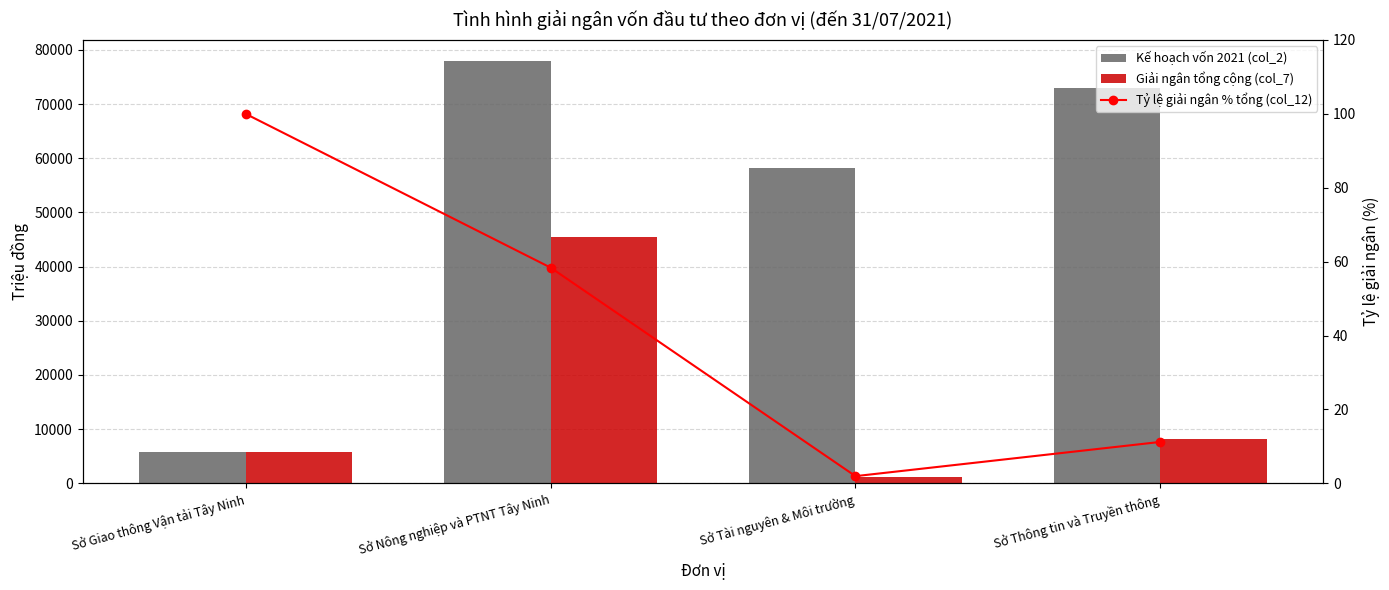

The Tỷ lệ giải ngân % tổng (col_12) series shows 1.9 at Sở Tài nguyên & Môi trường. True or false?

True